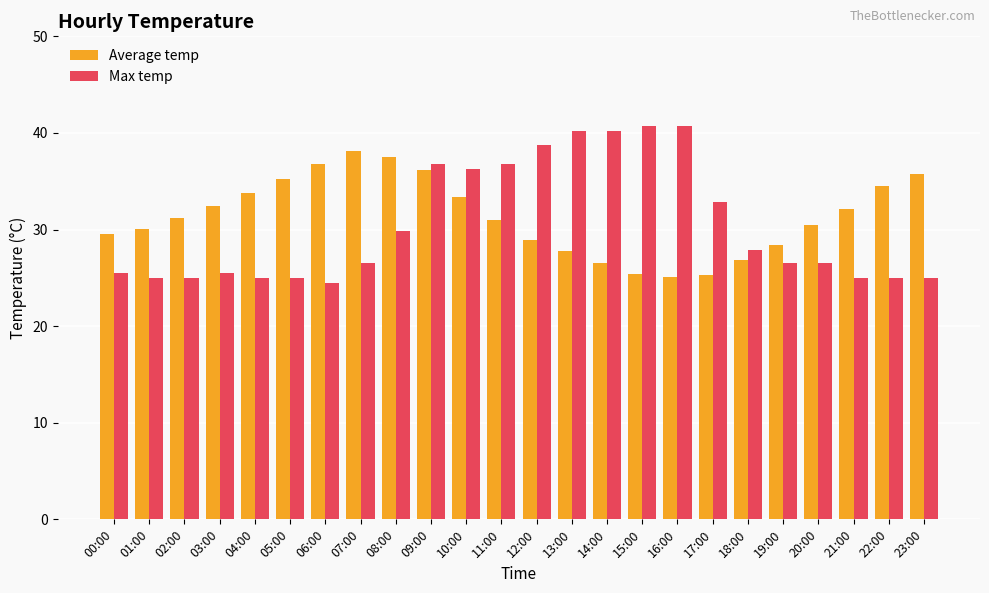

True or false: Max temp has a value of 26.5 at 19:00.

True